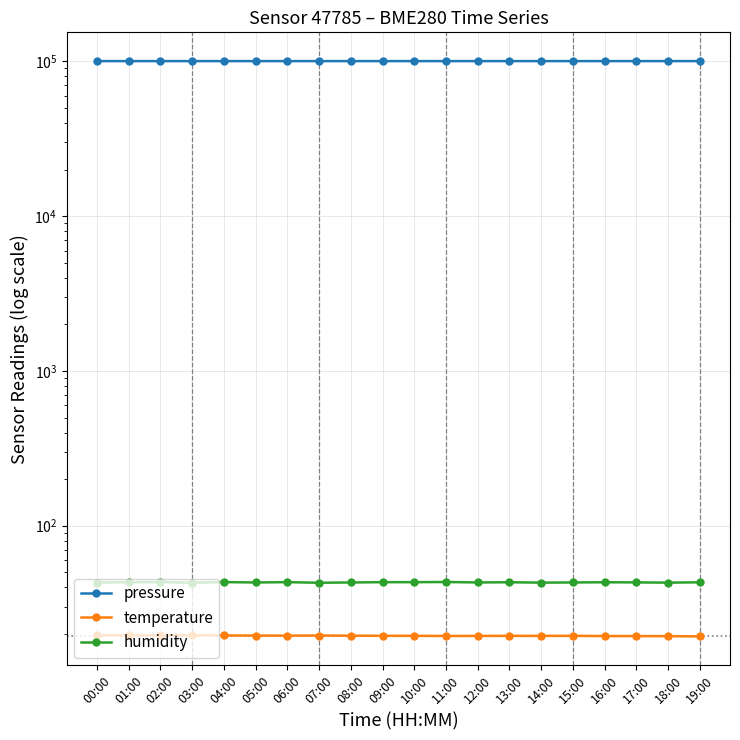

At which label does pressure reach its minimum?

05:00